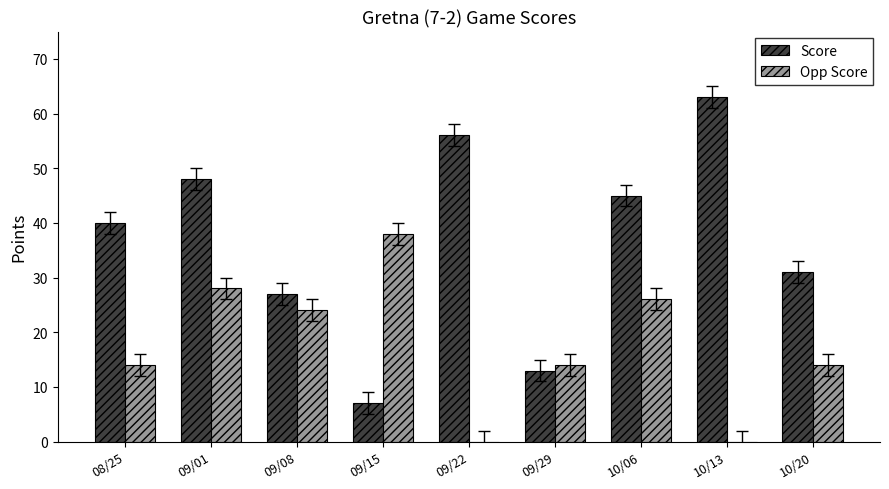

Reading right to left, what are all the values shown in this chart?

Score: 31	63	45	13	56	7	27	48	40
Opp Score: 14	0	26	14	0	38	24	28	14